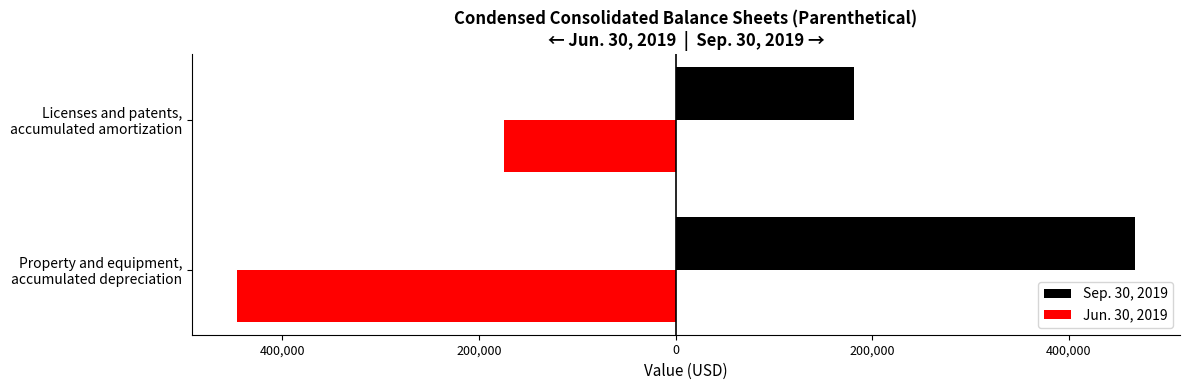

What are all the series names shown in the legend?

Sep. 30, 2019, Jun. 30, 2019